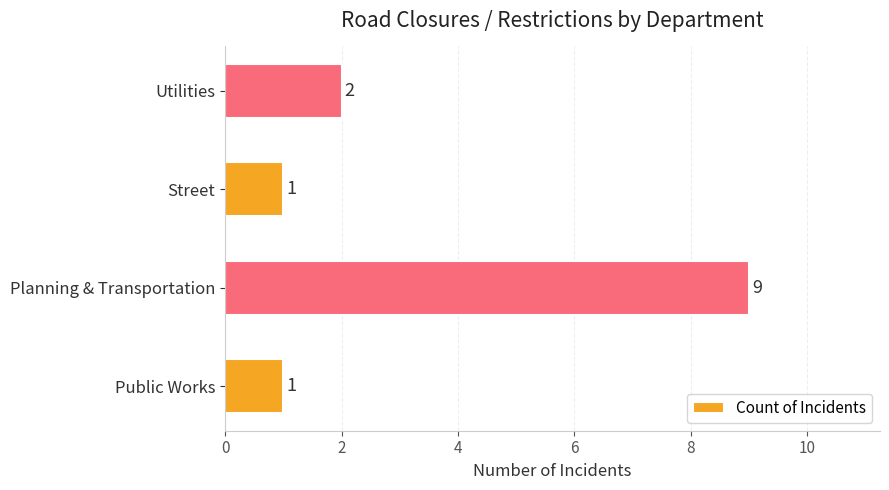

How many values are between 1 and 9?

4